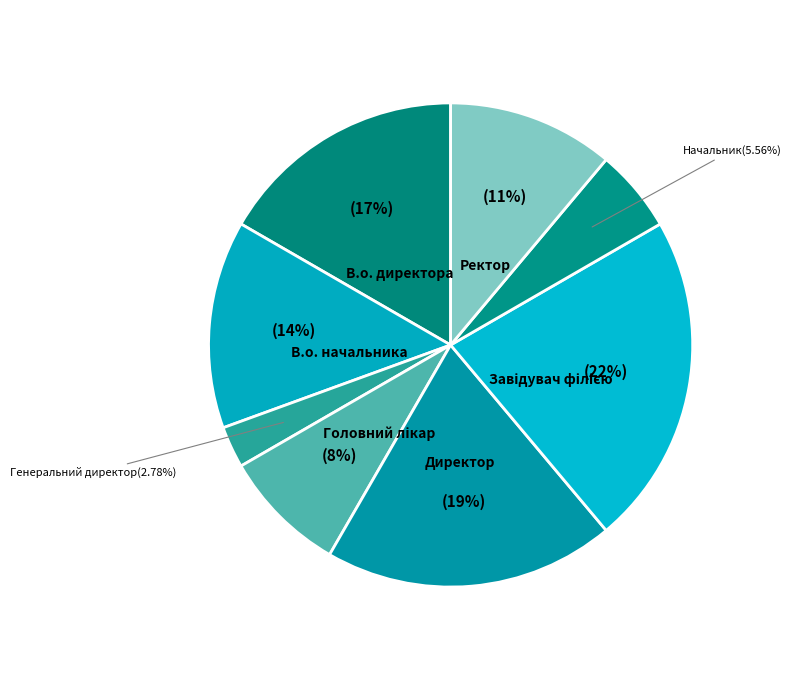

How many segments does this pie chart have?

8